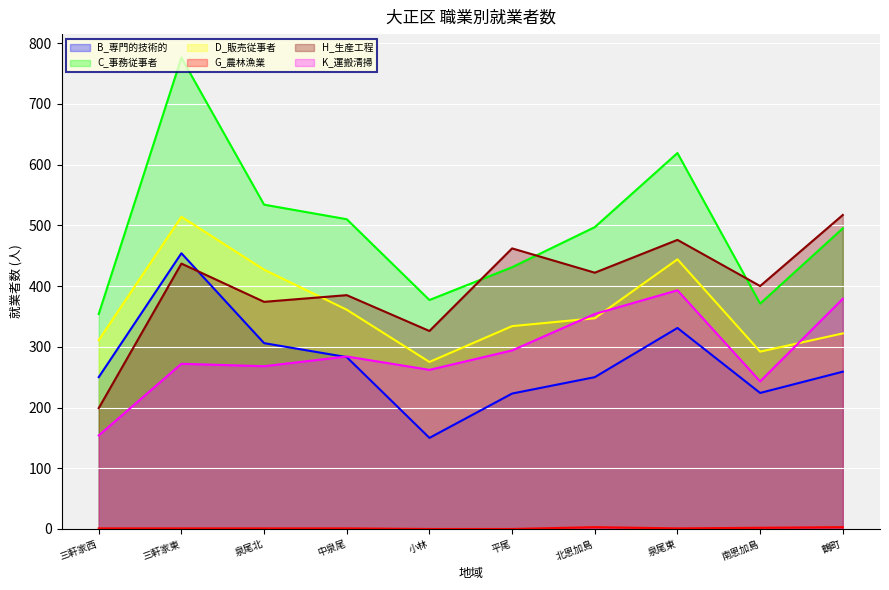

What is the difference between the maximum and minimum values in the K_運搬清掃 series?

239